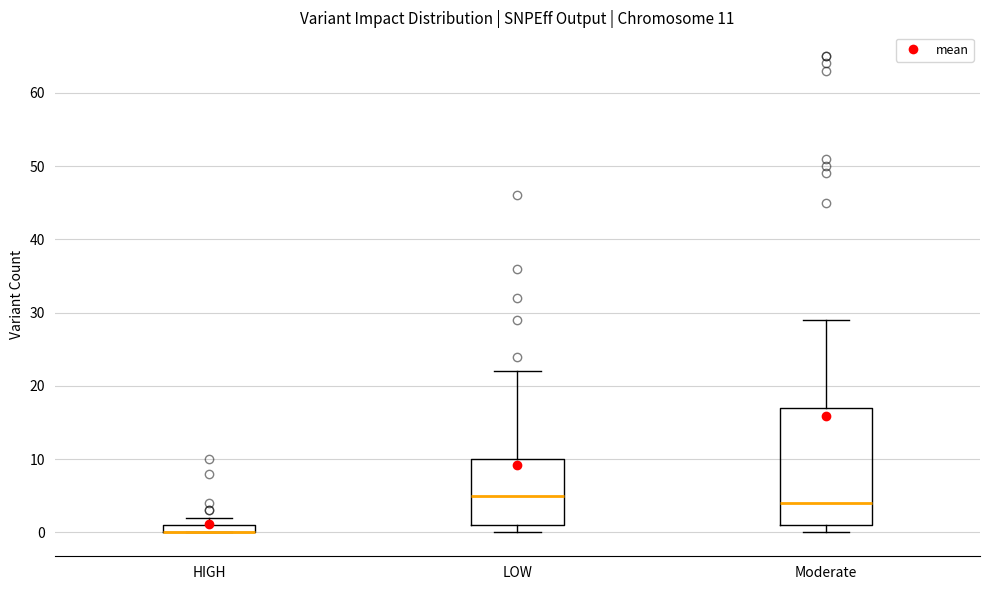

Which box is the tallest, from its lower edge to its upper edge?

Moderate